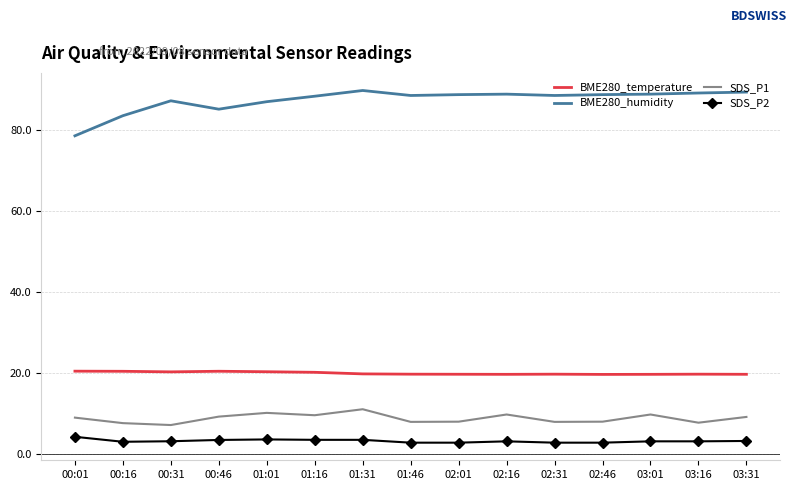

What value does the SDS_P1 series have at 02:46?

7.9